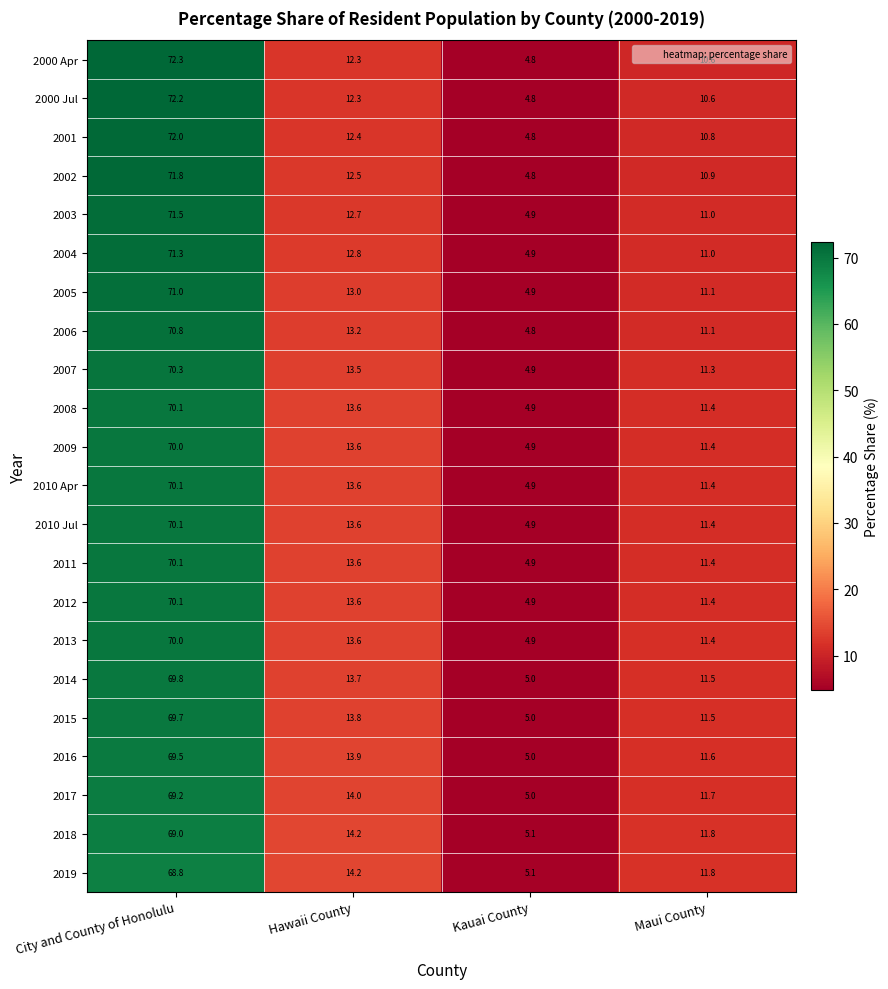

At which category is the sum across all series the highest?

City and County of Honolulu